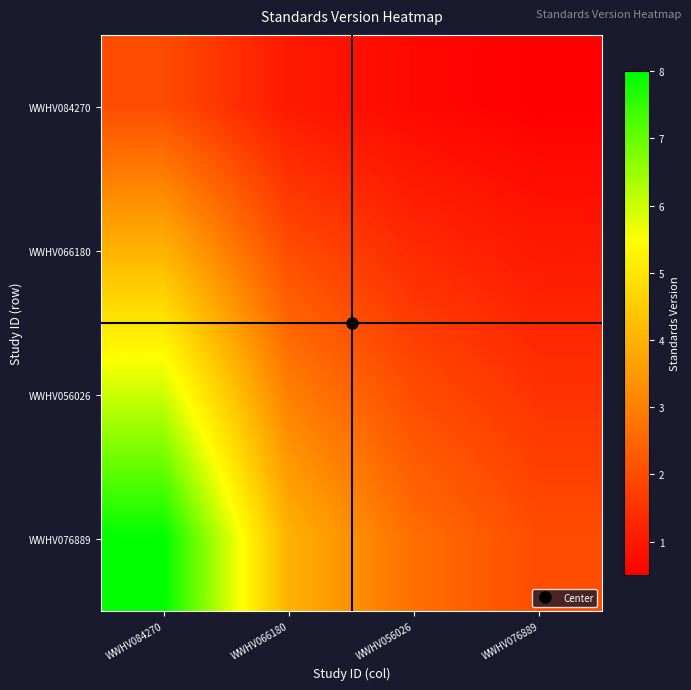

What is the difference between the highest and lowest values at WWHV084270?

6.0